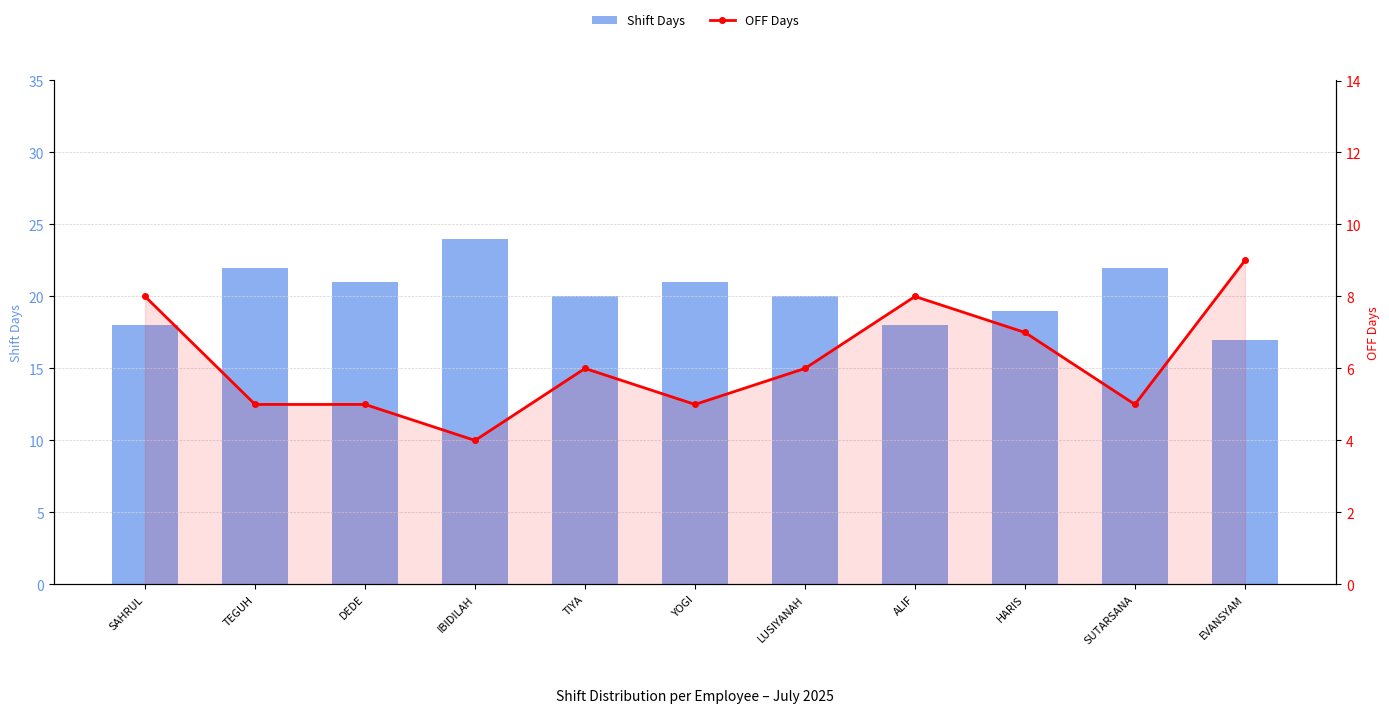

Reading left to right, list all the values displayed in this chart.

Shift Days: 18	22	21	24	20	21	20	18	19	22	17
OFF Days: 8	5	5	4	6	5	6	8	7	5	9